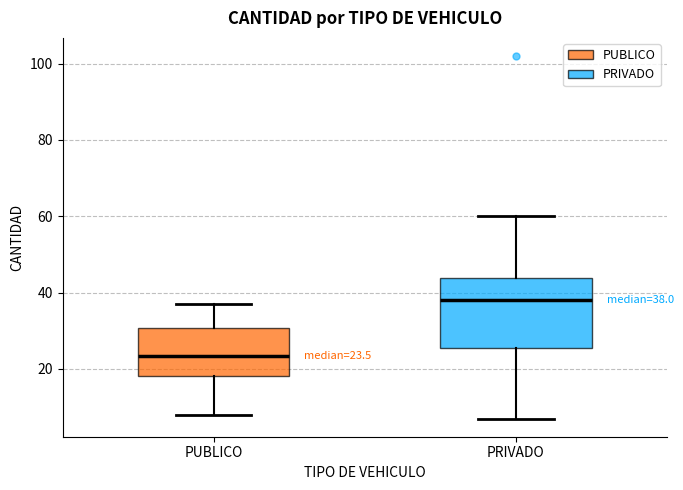

Comparing the boxes themselves (not the whiskers), which one is the tallest?

PRIVADO